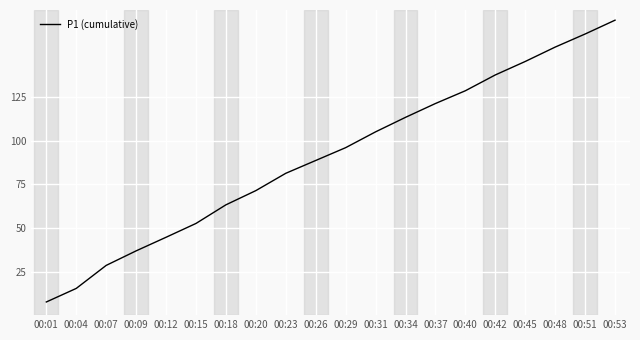

Rank the categories by value from lowest to highest.

00:01, 00:04, 00:07, 00:09, 00:12, 00:15, 00:18, 00:20, 00:23, 00:26, 00:29, 00:31, 00:34, 00:37, 00:40, 00:42, 00:45, 00:48, 00:51, 00:53